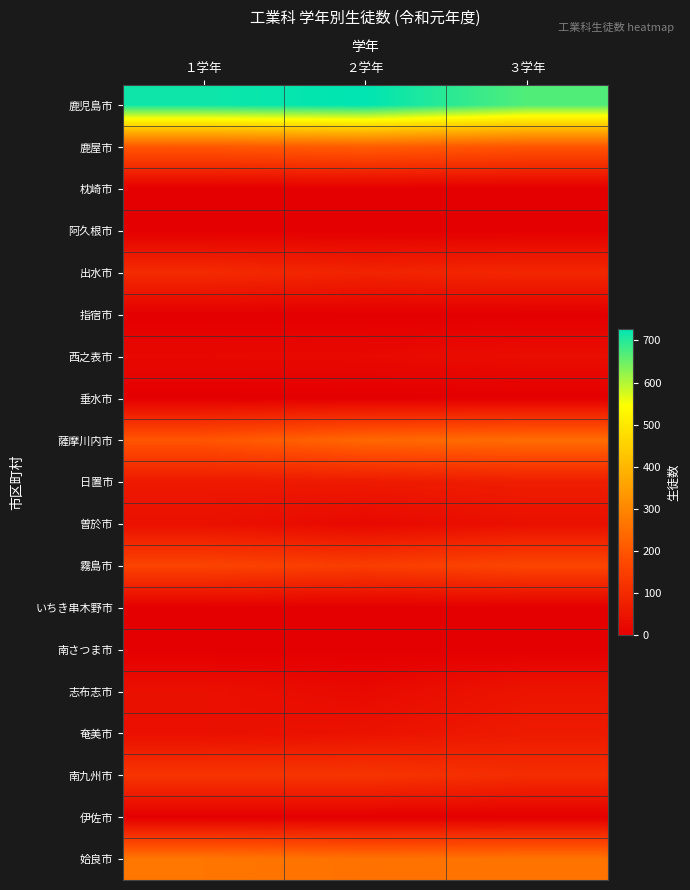

Reading left to right, transcribe all the data shown in this chart.

鹿児島市: １学年=716	２学年=727	３学年=668
鹿屋市: １学年=204	２学年=216	３学年=198
枕崎市: １学年=0	２学年=0	３学年=0
阿久根市: １学年=0	２学年=0	３学年=0
出水市: １学年=103	２学年=86	３学年=94
指宿市: １学年=0	２学年=0	３学年=0
西之表市: １学年=21	２学年=23	３学年=32
垂水市: １学年=0	２学年=0	３学年=0
薩摩川内市: １学年=200	２学年=238	３学年=248
日置市: １学年=60	２学年=62	３学年=71
曽於市: １学年=40	２学年=22	３学年=39
霧島市: １学年=161	２学年=146	３学年=165
いちき串木野市: １学年=0	２学年=0	３学年=0
南さつま市: １学年=0	２学年=0	３学年=0
志布志市: １学年=39	２学年=24	３学年=50
奄美市: １学年=38	２学年=45	３学年=64
南九州市: １学年=126	２学年=127	３学年=107
伊佐市: １学年=0	２学年=0	３学年=0
姶良市: １学年=267	２学年=258	３学年=262